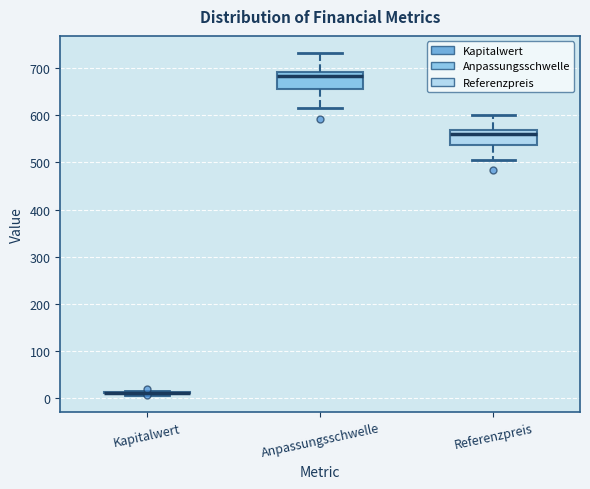

Reading left to right, transcribe this box plot: for each box, give where its median line is, the range the box spans, and where its two whiskers end, as read against the y-axis. The values are not printed on the chart, so give them approximately, as read against the axis.

Kapitalwert: box collapsed to a line at 10, whiskers 10 to 20
Anpassungsschwelle: median 680, box 660 to 690, whiskers 620 to 730
Referenzpreis: median 560, box 540 to 570, whiskers 510 to 600